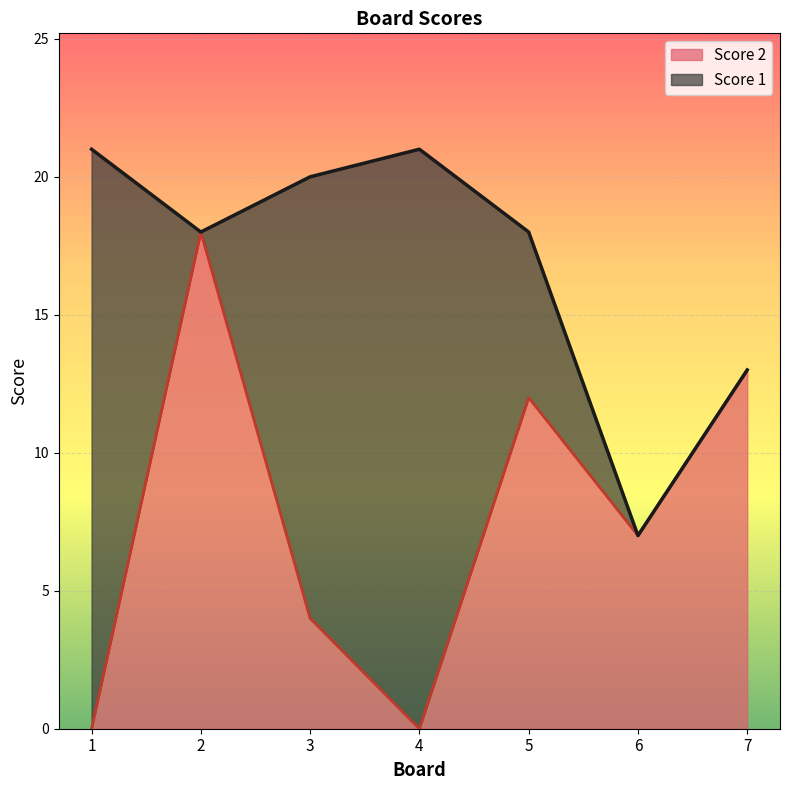

Read the value at 7, to the nearest 10.

10